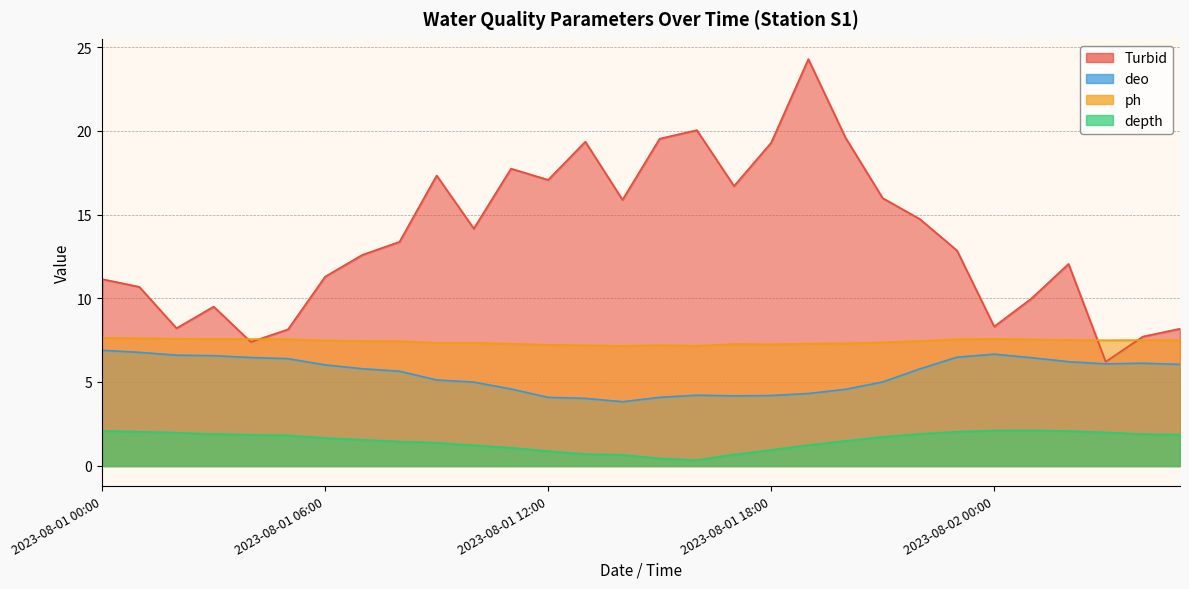

Reading left to right, transcribe all the data shown in this chart.

Turbid: 11.1	10.7	8.2	9.5	7.4	8.1	11.3	12.6	13.4	17.3	14.2	17.7	17.1	19.4	15.9	19.5	20.0	16.7	19.3	24.3	19.6	16.0	14.7	12.8	8.3	10.0	12.1	6.2	7.7	8.2
deo: 6.9	6.8	6.6	6.6	6.5	6.4	6.0	5.8	5.6	5.1	5.0	4.6	4.1	4.0	3.8	4.1	4.2	4.2	4.2	4.3	4.6	5.0	5.8	6.5	6.7	6.5	6.2	6.1	6.1	6.0
depth: 2.1	2.0	2.0	1.9	1.9	1.8	1.6	1.6	1.4	1.4	1.2	1.1	0.9	0.7	0.7	0.4	0.3	0.7	0.9	1.2	1.5	1.7	1.9	2.0	2.1	2.1	2.1	2.0	1.9	1.9
ph: 7.6	7.6	7.6	7.6	7.6	7.5	7.5	7.5	7.4	7.3	7.3	7.3	7.2	7.2	7.2	7.2	7.2	7.3	7.2	7.3	7.3	7.4	7.5	7.5	7.6	7.5	7.5	7.5	7.5	7.5